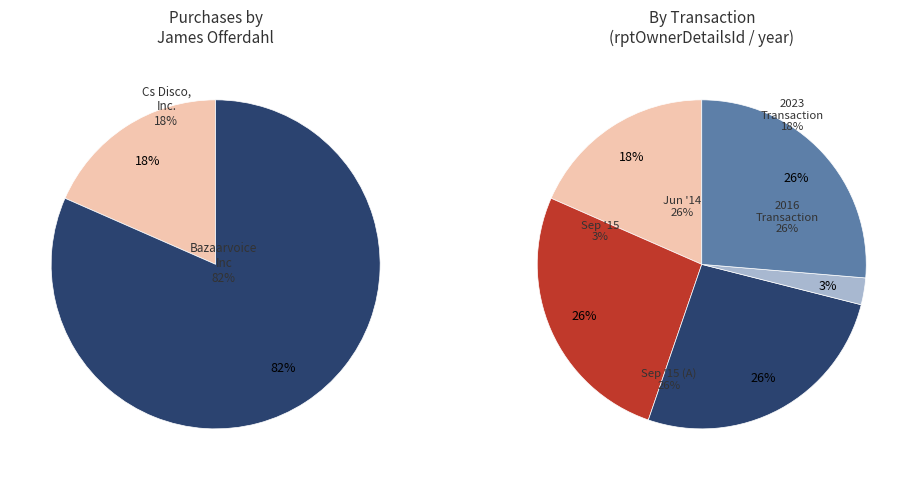

Is it true that 9 is 11% of the pie?

False